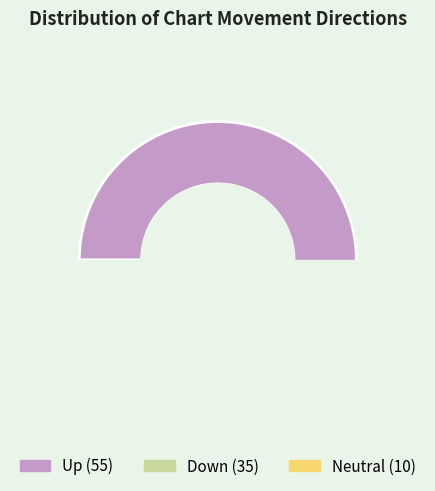

What is the change in value from up to down?

-20